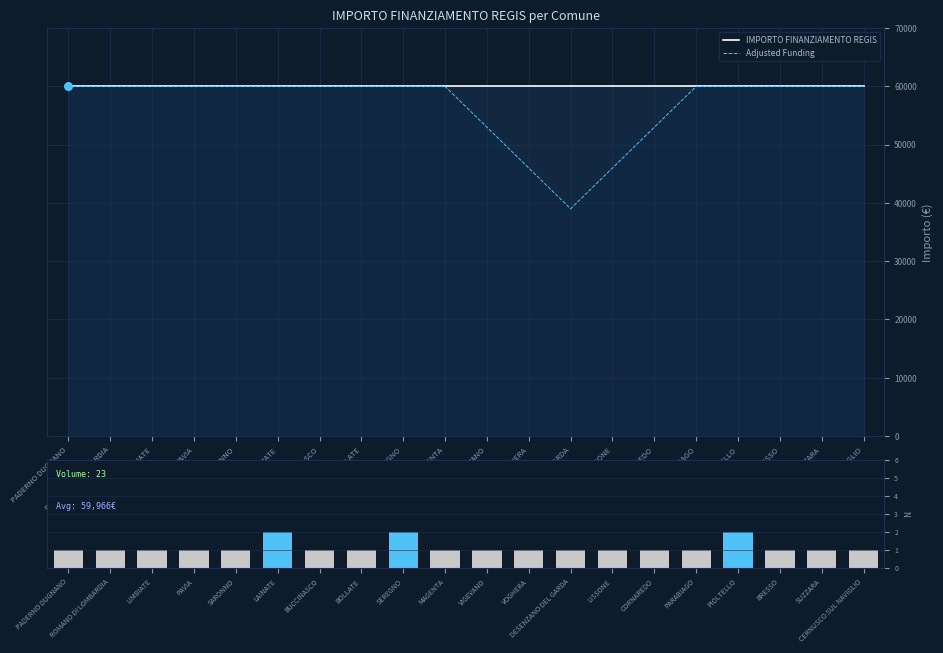

Is the value of IMPORTO FINANZIAMENTO REGIS at ROMANO DI LOMBARDIA greater than the value of Volume at LISSONE?

Yes